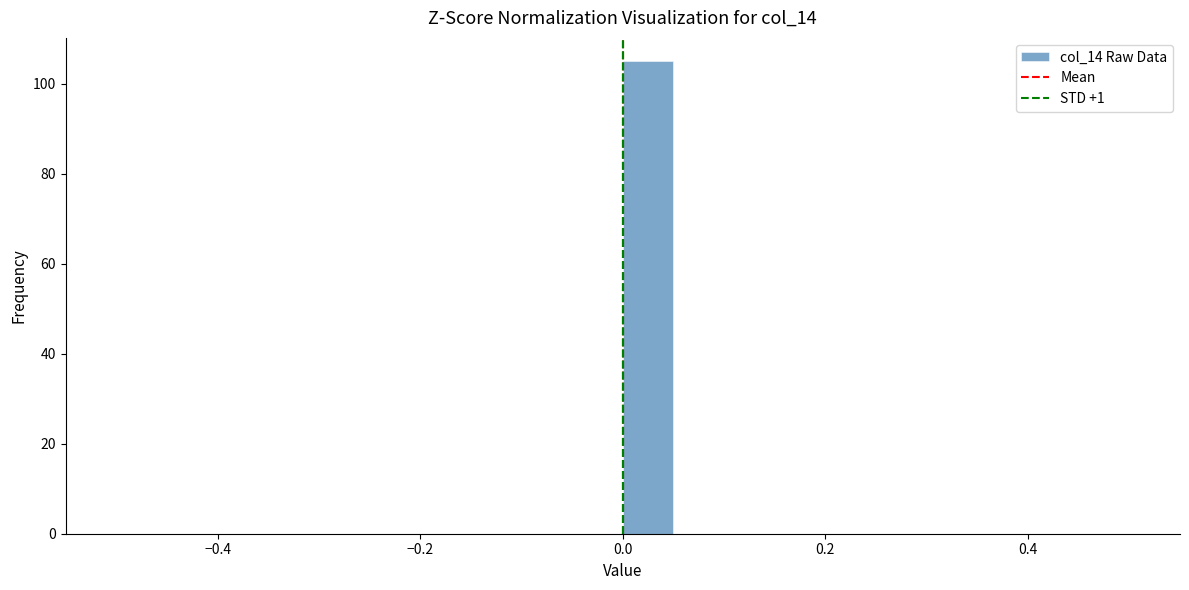

Around what value on the x-axis is the tallest bar? Give the approximate position of its centre, as read against the axis.

0.02